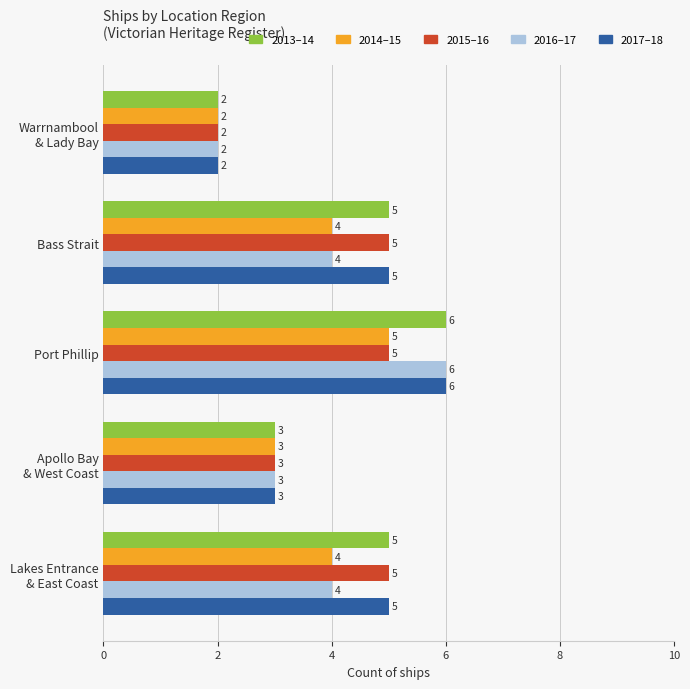

At which category is the sum across all series the highest?

Port Phillip